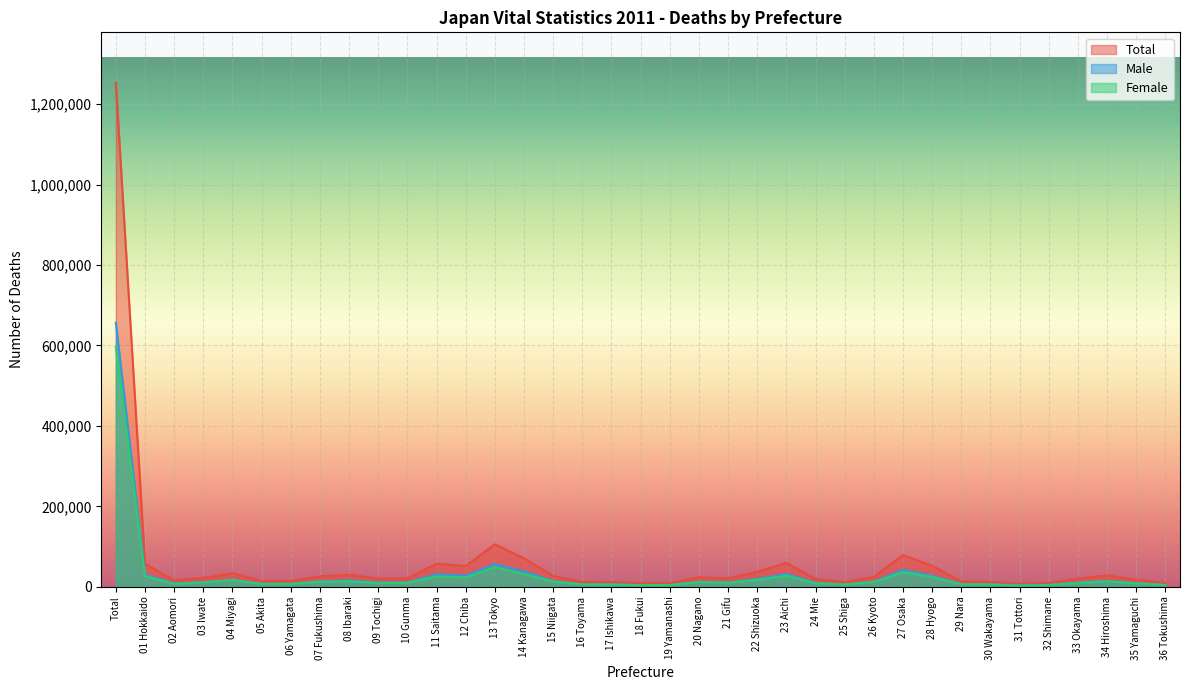

What value does the Female series have at 18 Fukui, to the nearest 100?

4400